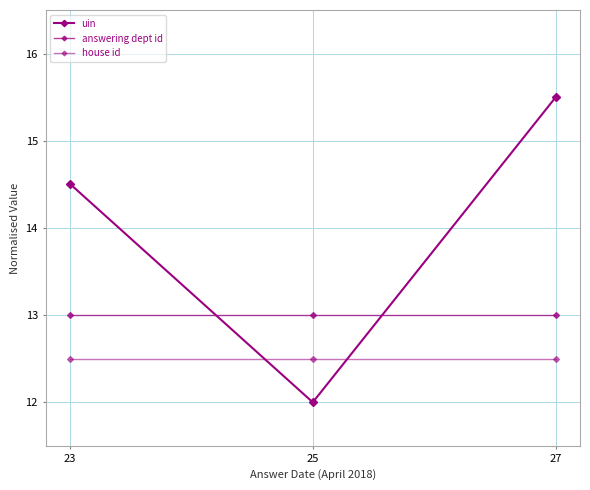

At which label is house id closest to 12?

23